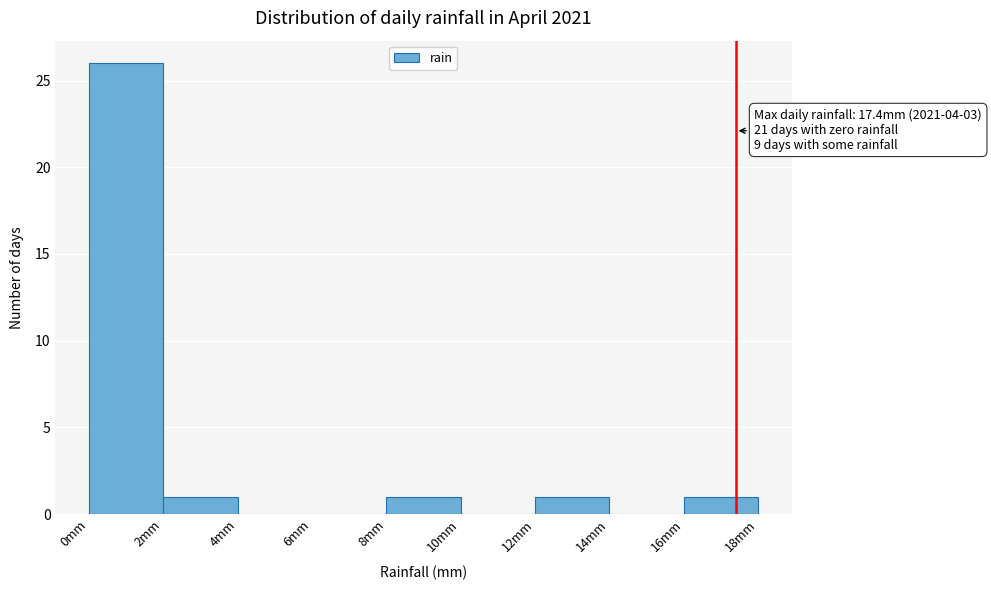

Over which range of the x-axis is the bar tallest?

0 to 2